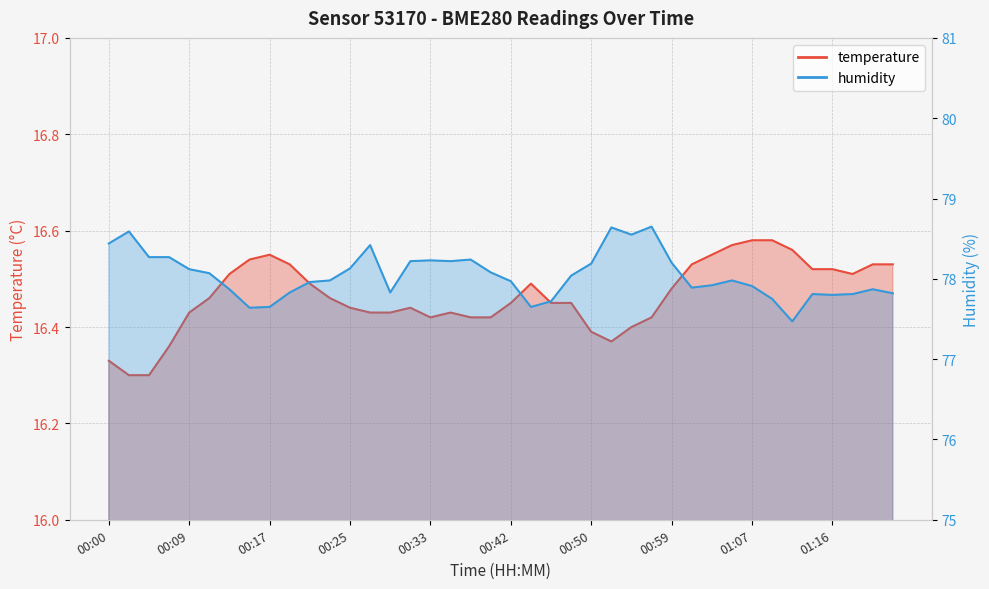

What is the label of the 2nd point from the right?

01:21